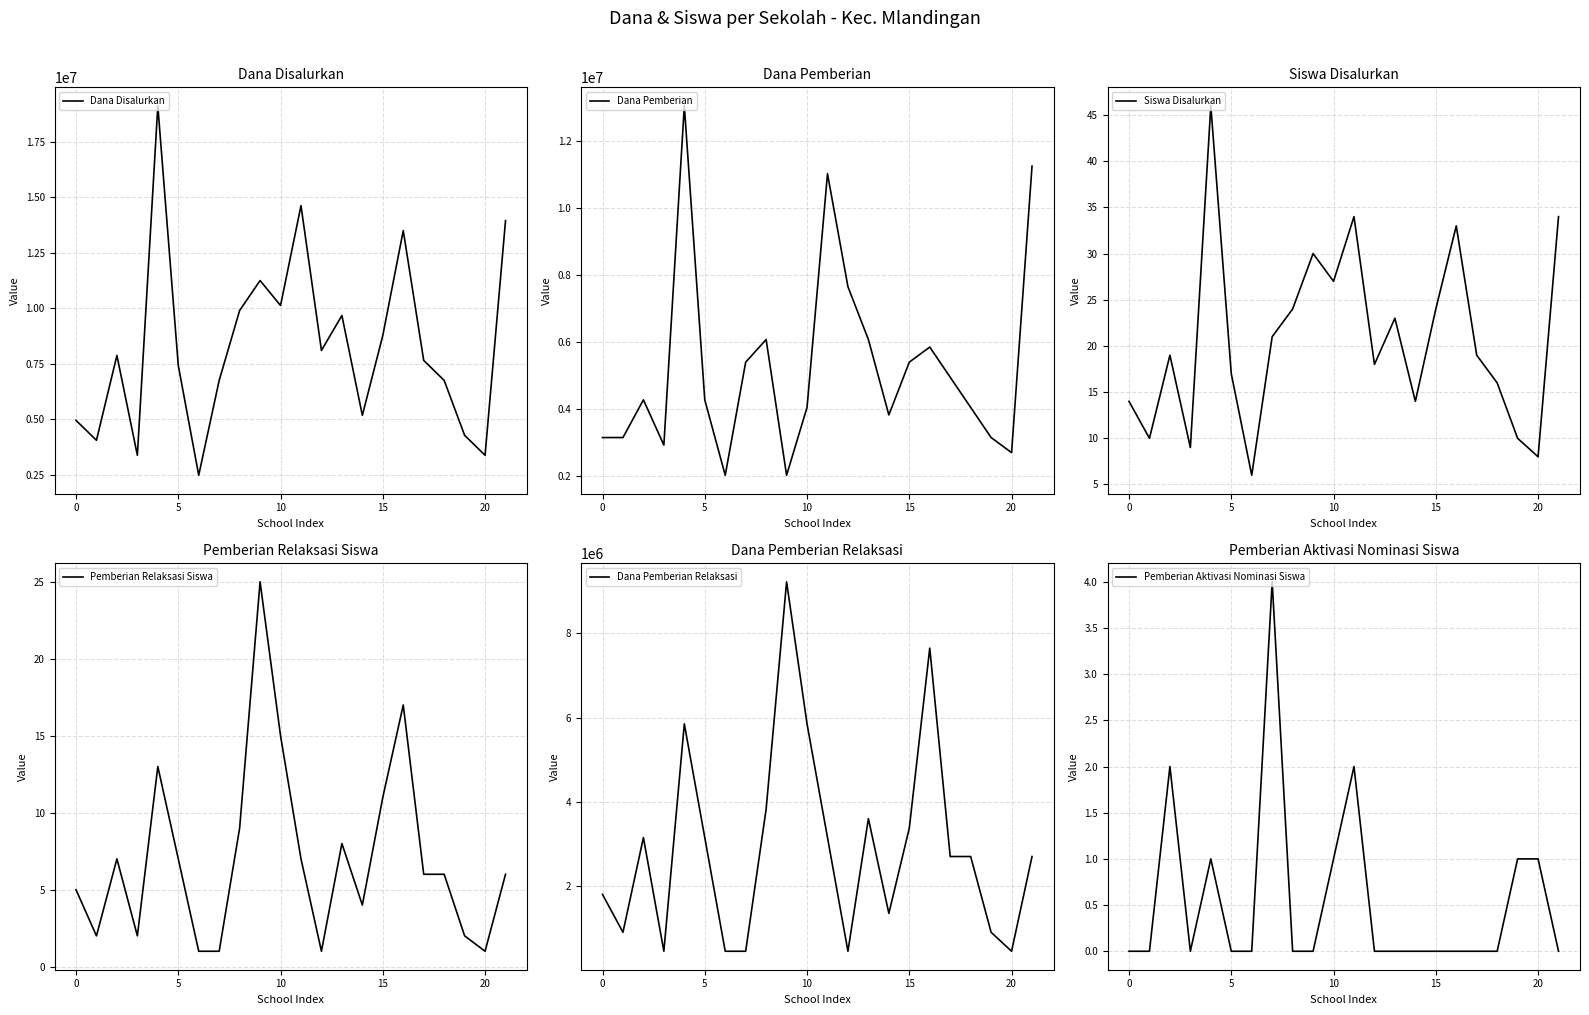

At 7, list the series in order from smallest to largest.

Pemberian Relaksasi Siswa, Pemberian Aktivasi Nominasi Siswa, Siswa Disalurkan, Dana Pemberian Relaksasi, Dana Pemberian, Dana Disalurkan